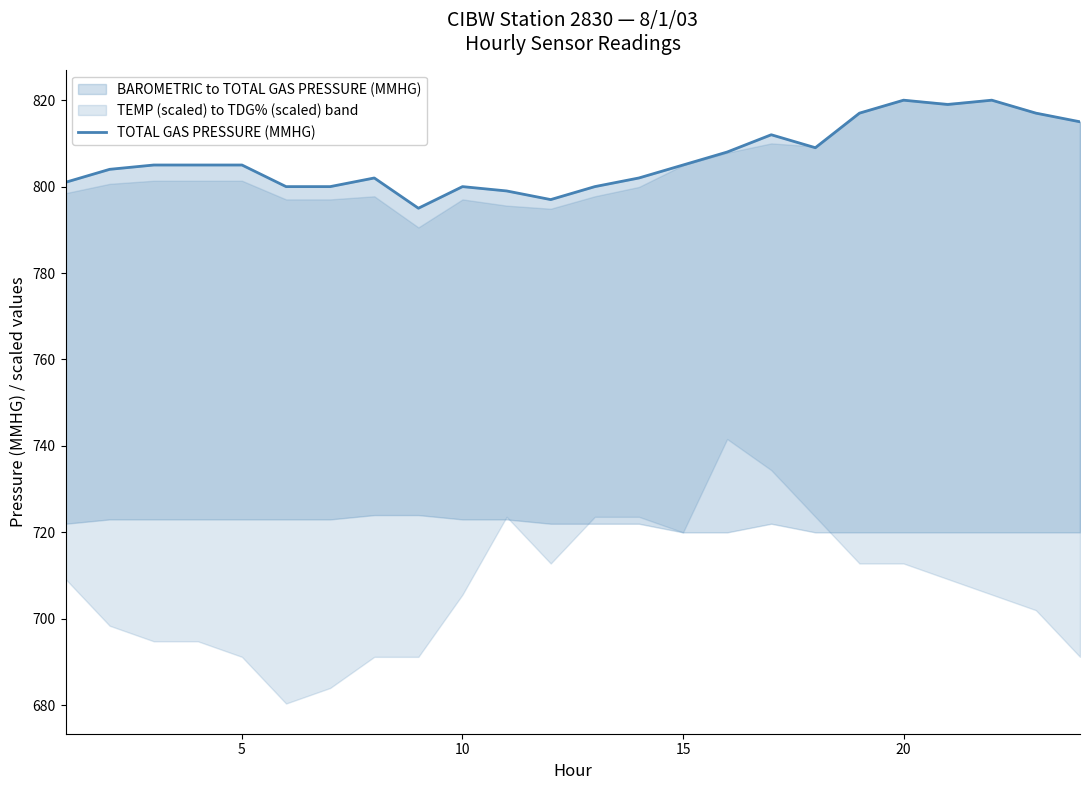

Is it true that the value at 17 is 1322?

False